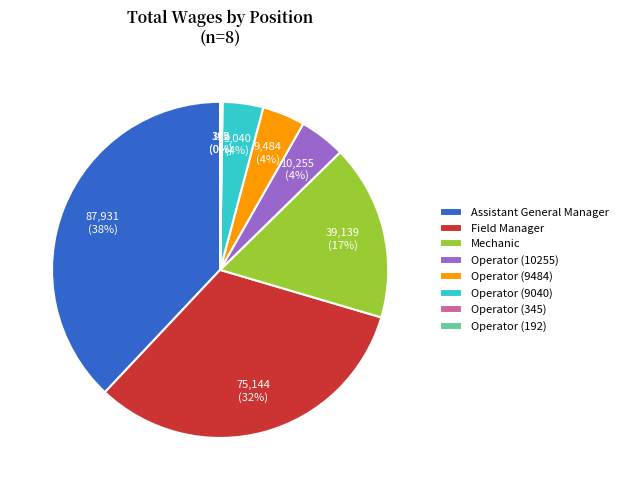

To the nearest percent, what percentage of the pie is Field Manager?

32%